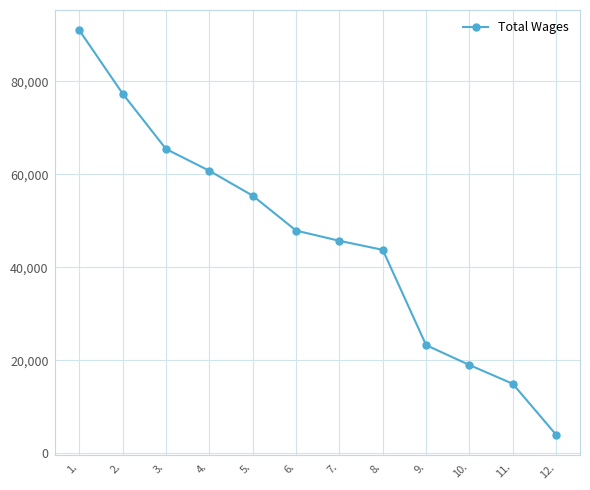

The value at 3. is 65449. True or false?

True